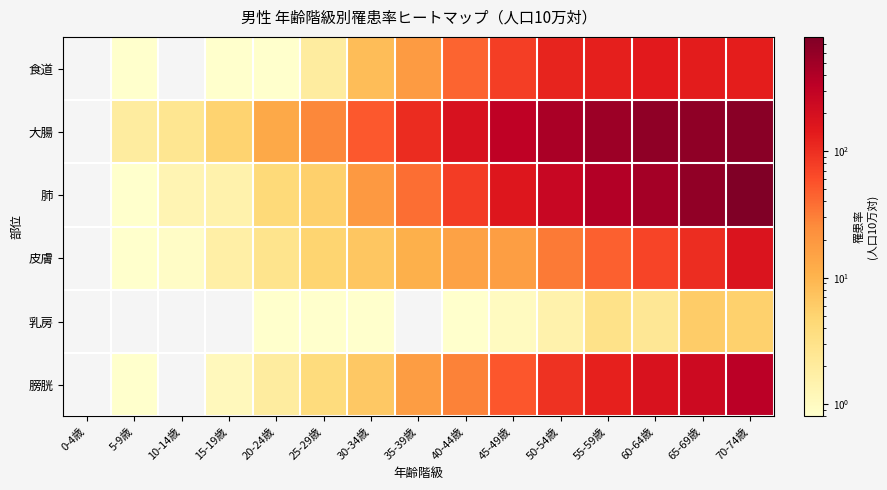

List the series in order of their peak value, lowest first.

乳房, 食道, 皮膚, 膀胱, 大腸, 肺